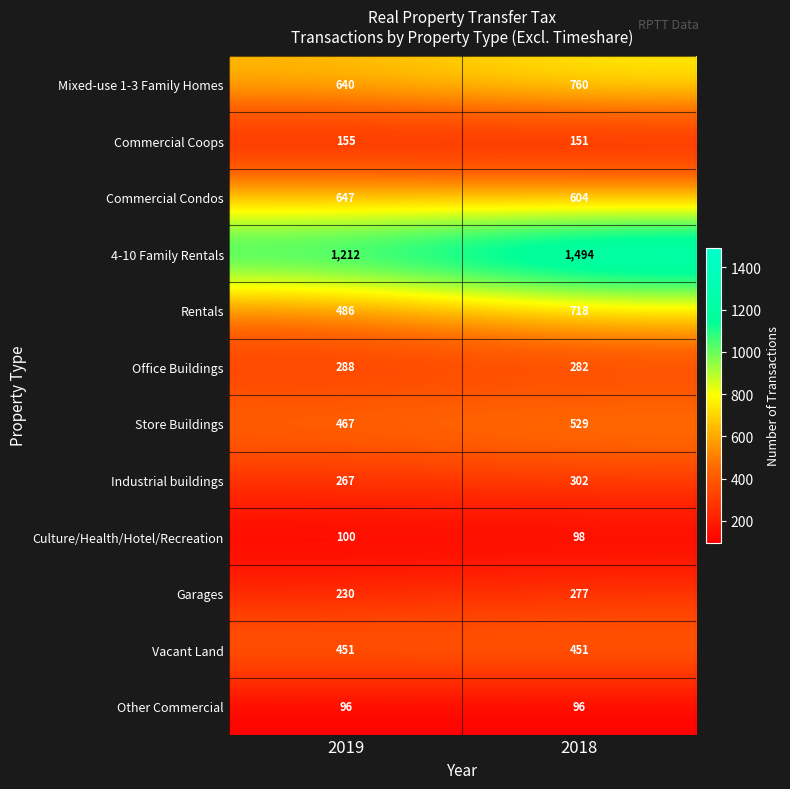

What is the difference between the highest and lowest values at 2018?

1398